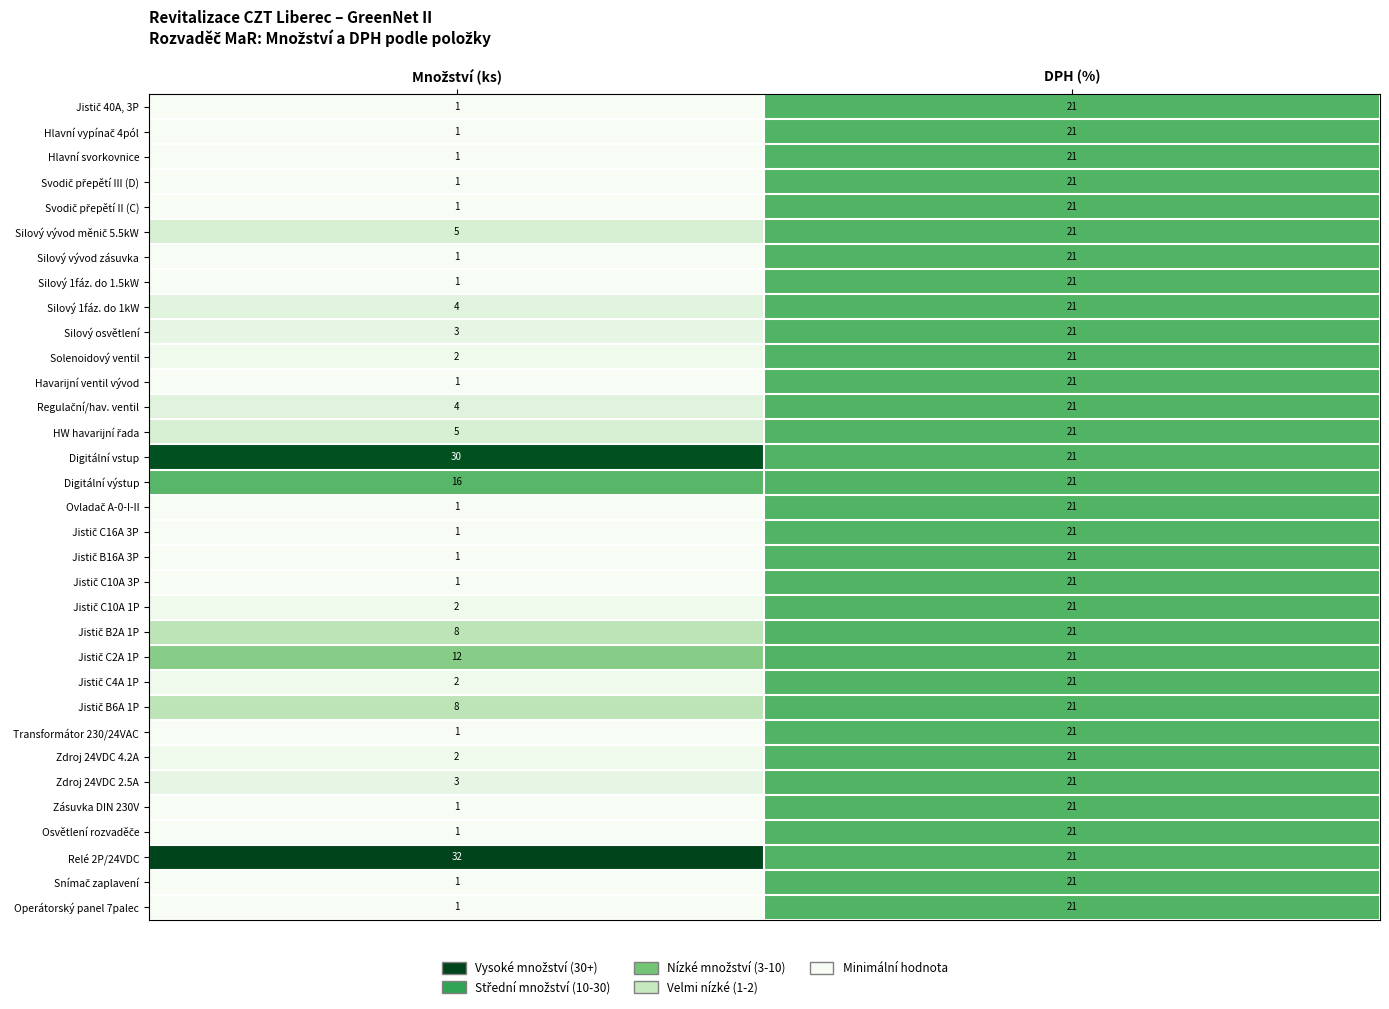

The value of Havarijní ventil vývod at DPH (%) is 7. True or false?

False